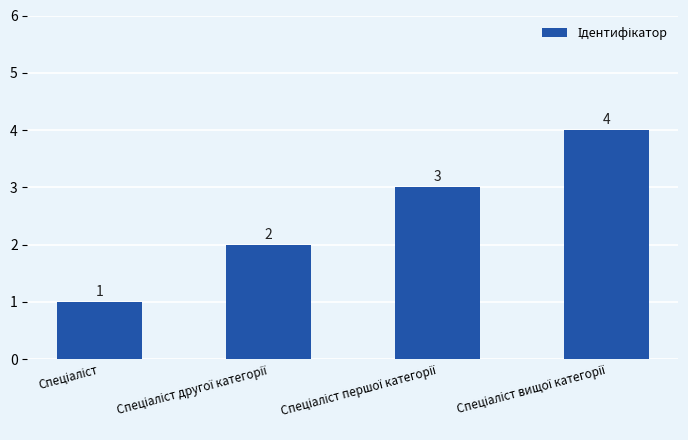

What is the value of the 4th bar from the left?

4